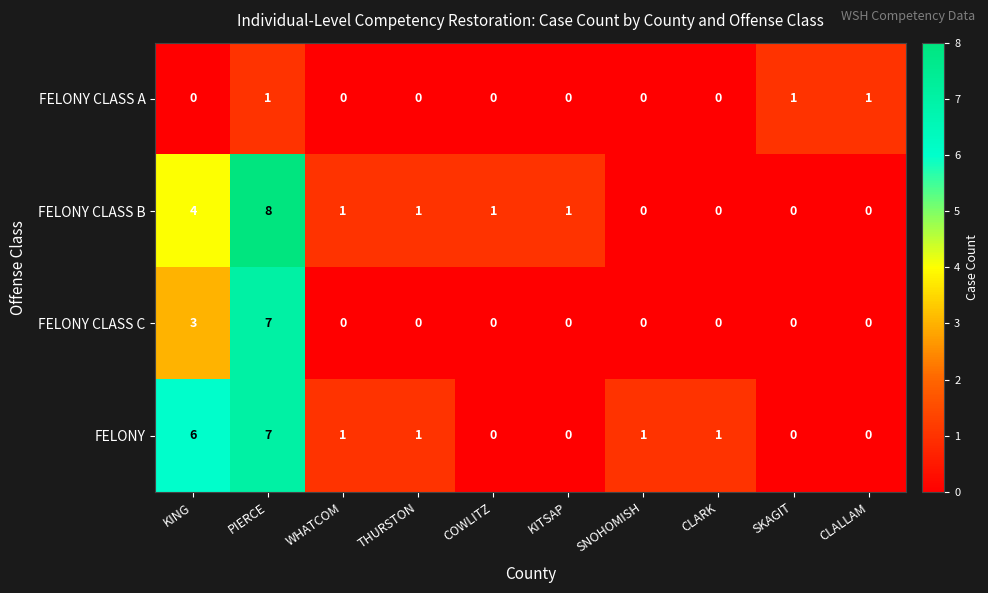

True or false: FELONY CLASS C has a value of 0 at KITSAP.

True